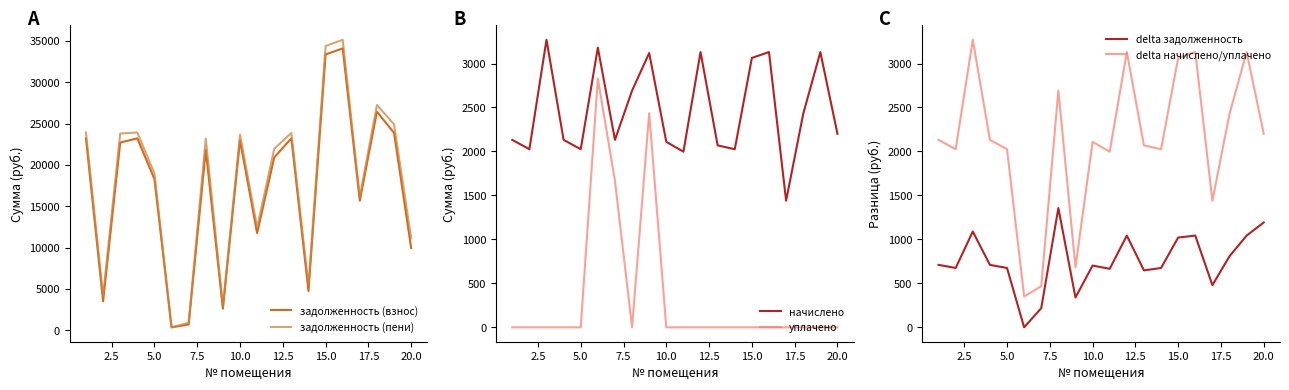

The value of delta задолженность at 5.0 is 943.9. True or false?

False